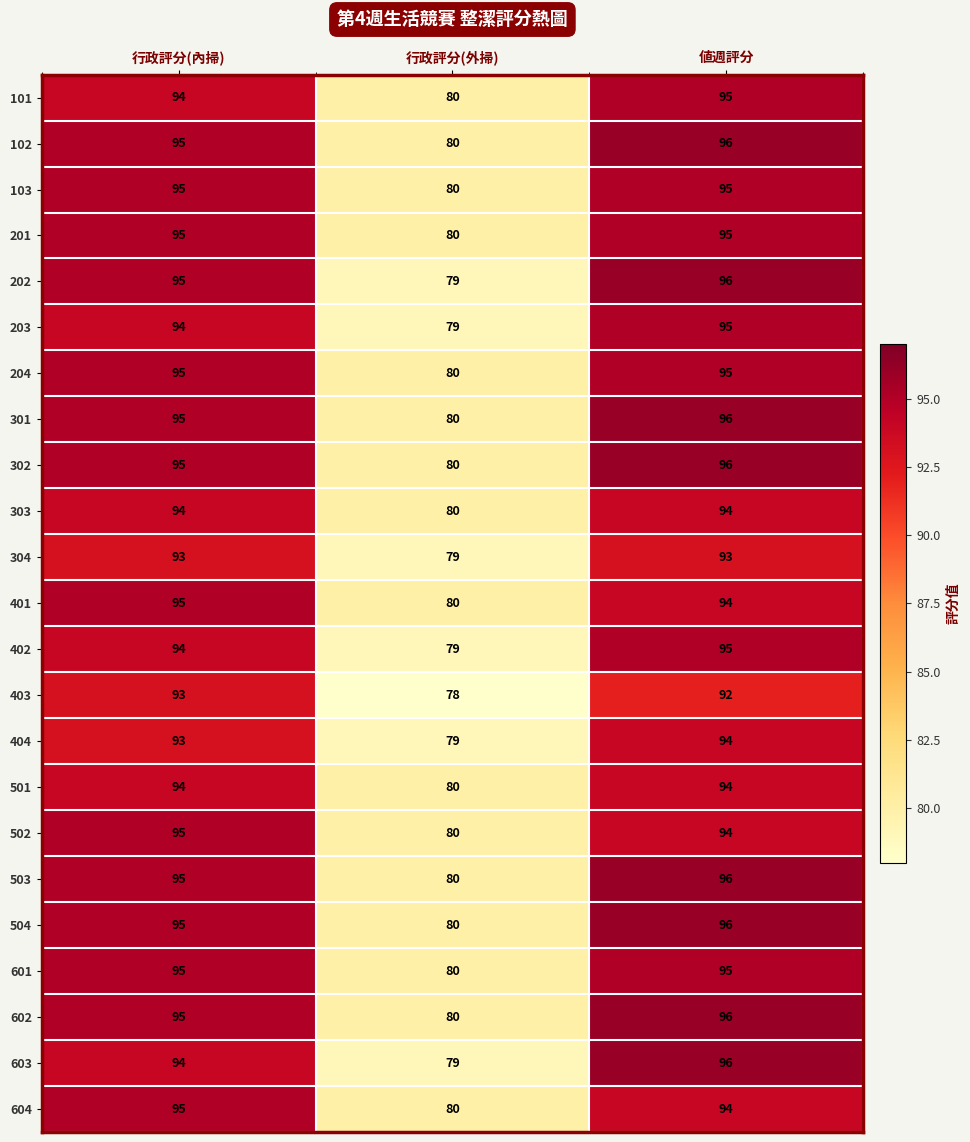

What is the total value across all series at 値週評分?

2182